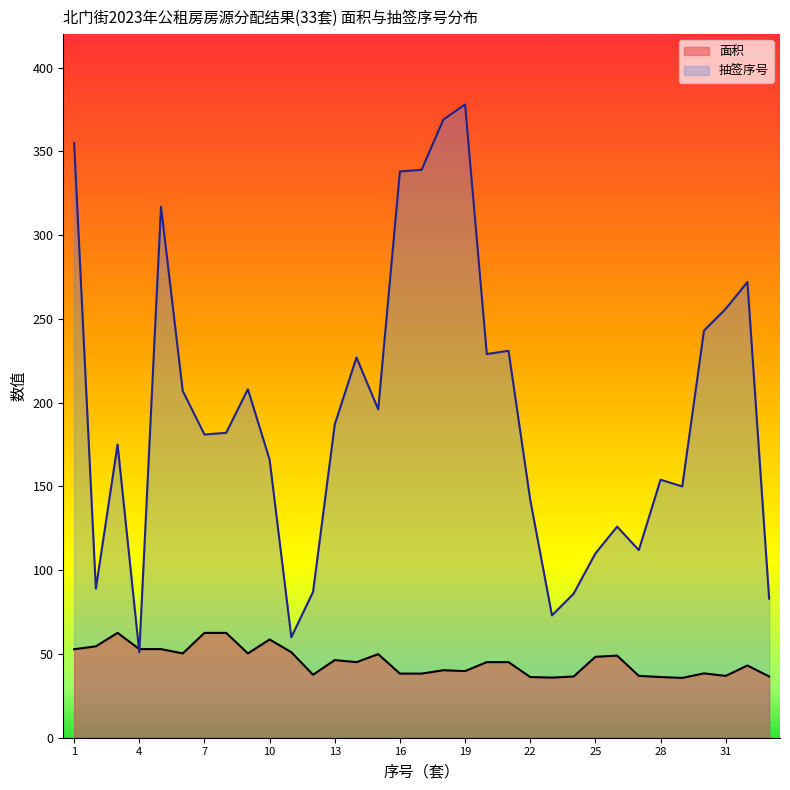

Which series ends up on top after the final intersection of 面积 and 抽签序号?

抽签序号